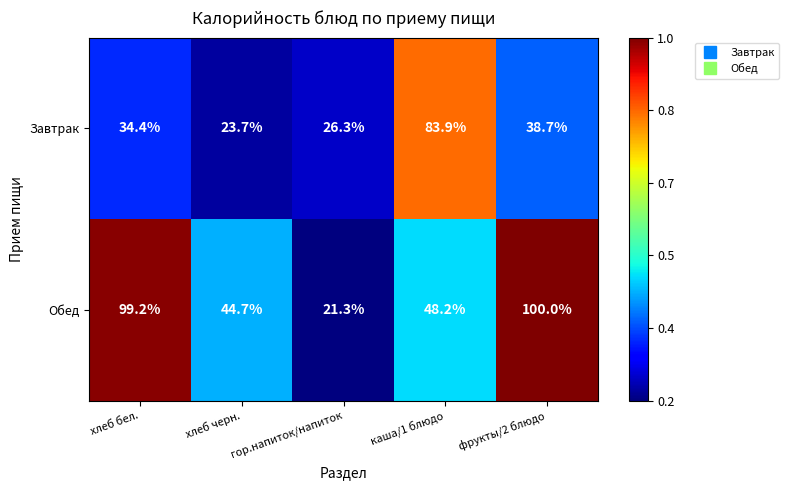

Count the number of categories in the chart.

5